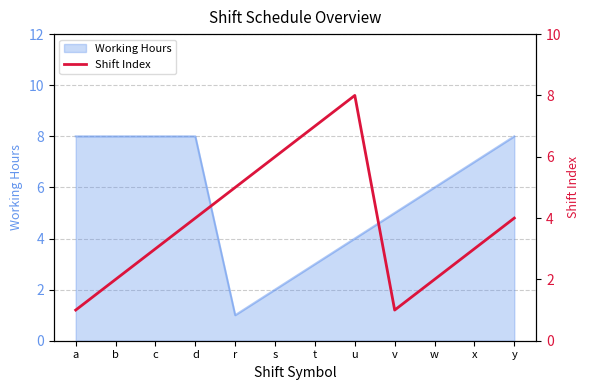

What is the difference between the maximum and minimum values?

7